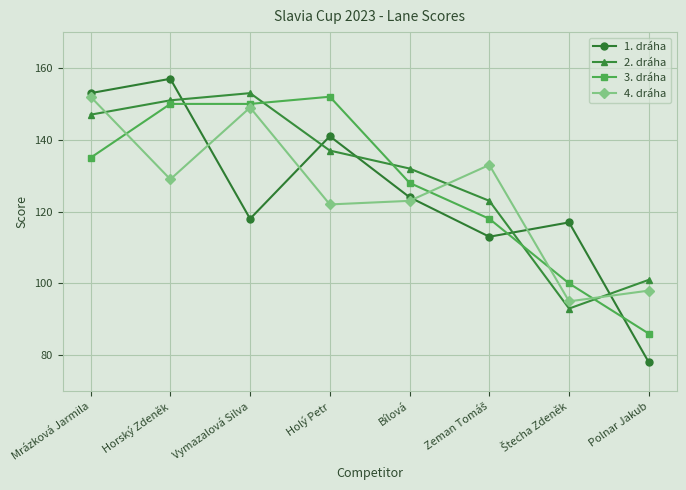

What is the total value across all series at Holý Petr?

552